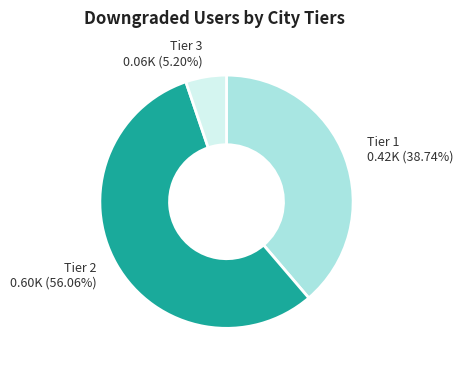

Is the sum of Tier 3 and Tier 2 greater than half?

Yes